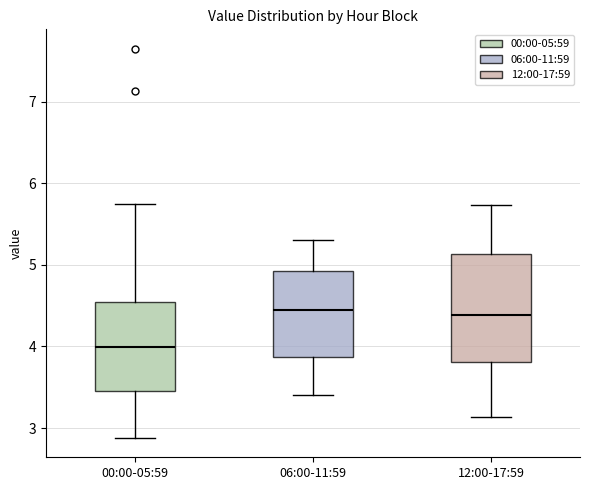

Reading left to right, read every box against the y-axis: the position of its median line, the range the box covers, and the ends of its whiskers. The values are not printed on the chart, so give them approximately, as read against the axis.

00:00-05:59: median 4.0, box 3.5 to 4.5, whiskers 2.9 to 5.8
06:00-11:59: median 4.5, box 3.9 to 4.9, whiskers 3.4 to 5.3
12:00-17:59: median 4.4, box 3.8 to 5.1, whiskers 3.1 to 5.7